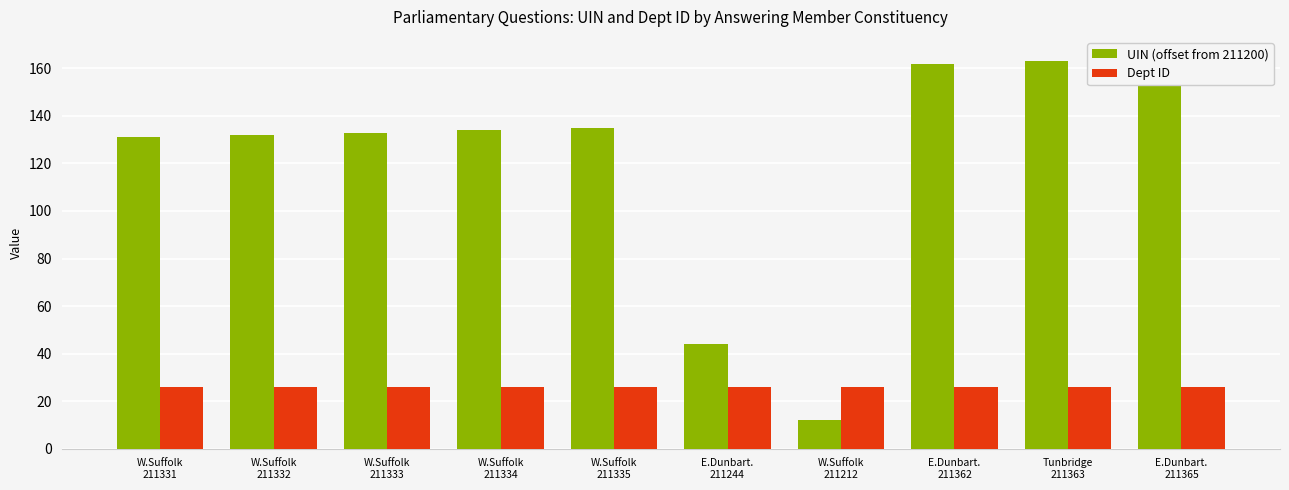

List the series in order of their overall mean, highest first.

UIN (offset from 211200), Dept ID